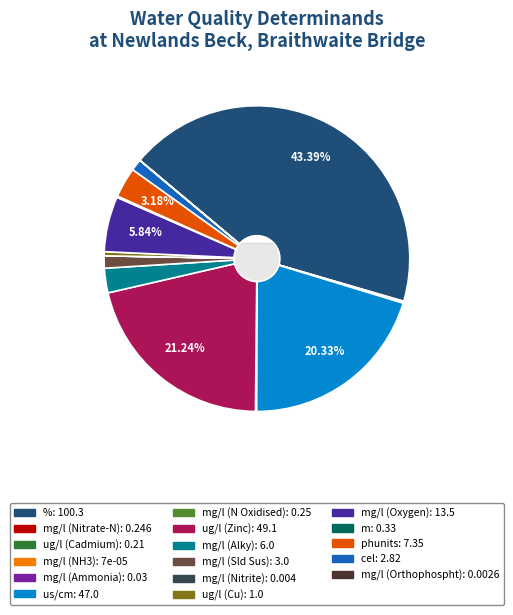

What portion of the pie excludes cel?

98.8%